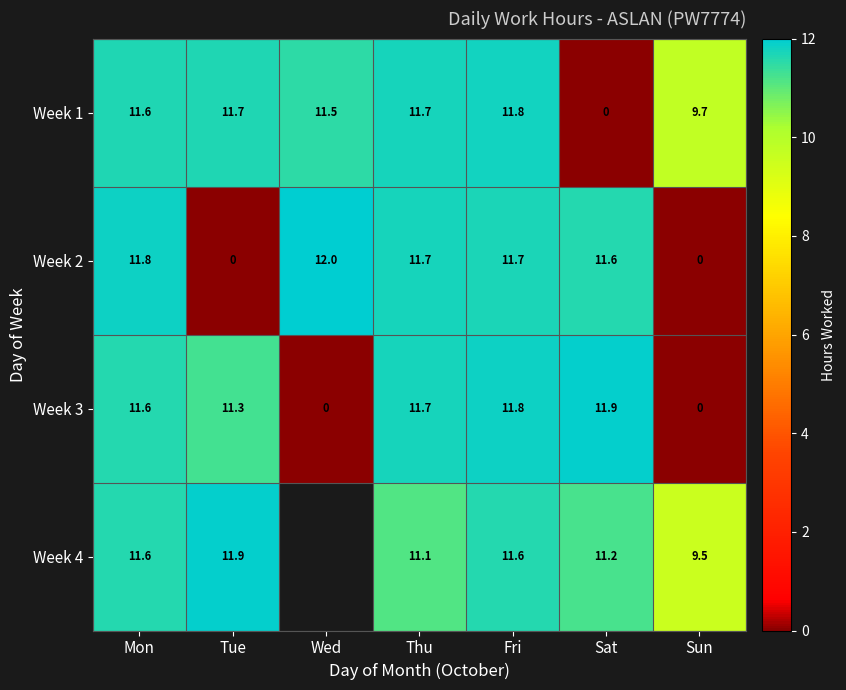

What is the spread (max minus min) of values at Mon?

0.2